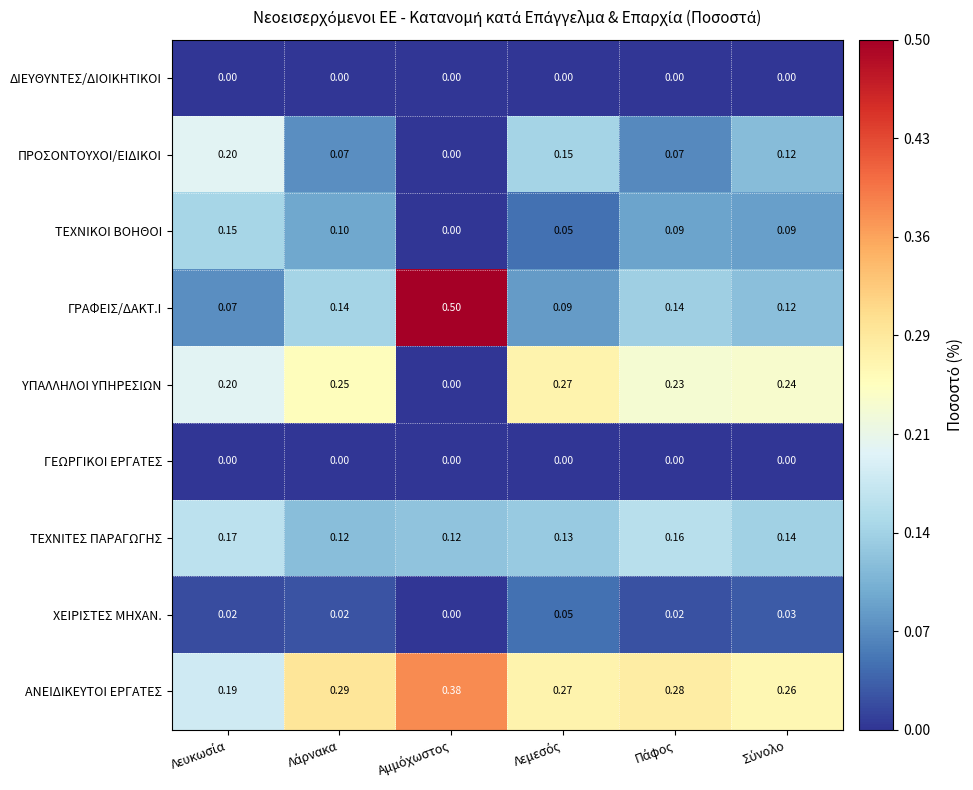

Which series has the largest range (max minus min)?

ΓΡΑΦΕΙΣ/ΔΑΚΤ.Ι